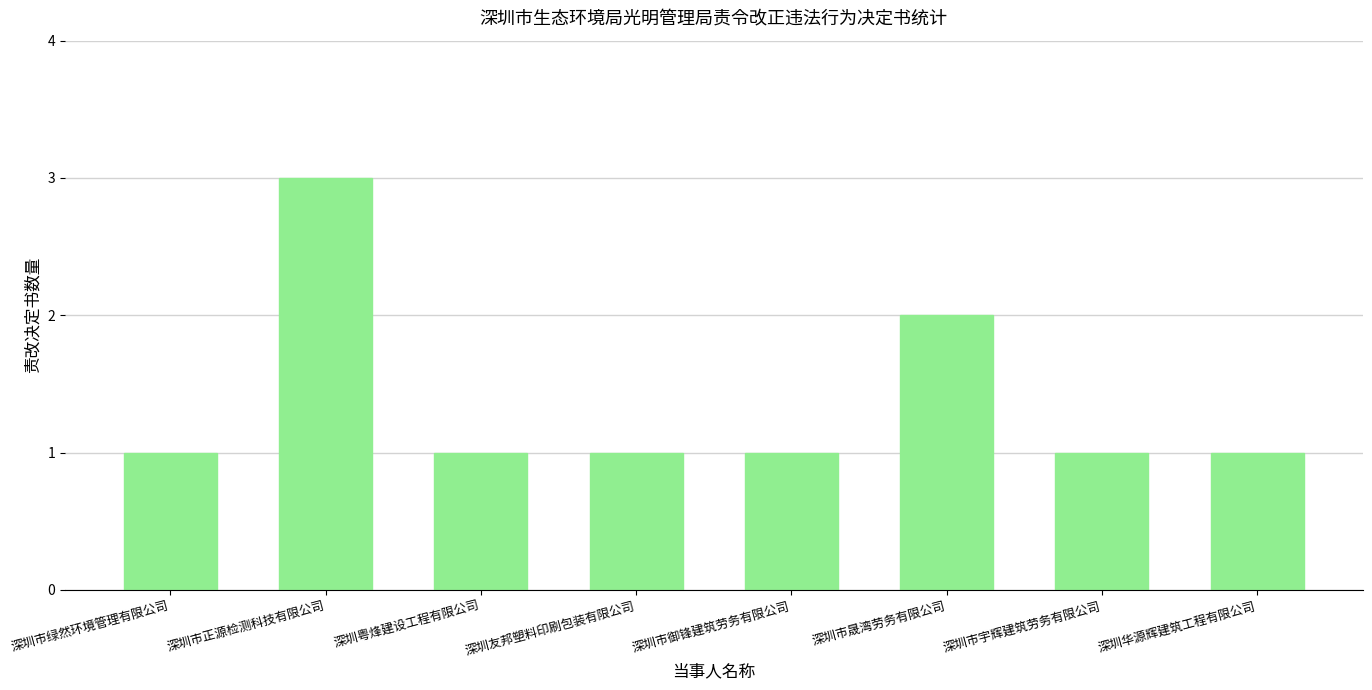

At which label is the value closest to 2?

深圳市晟湾劳务有限公司